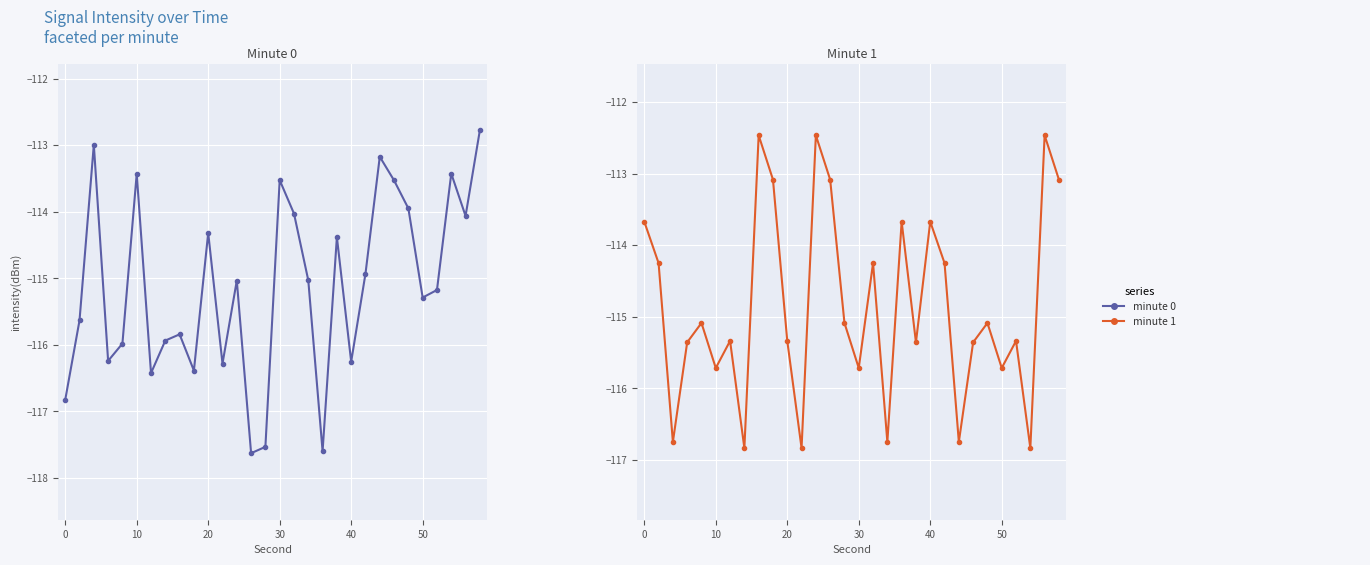

Is this an area chart (filled region under the line)?

No